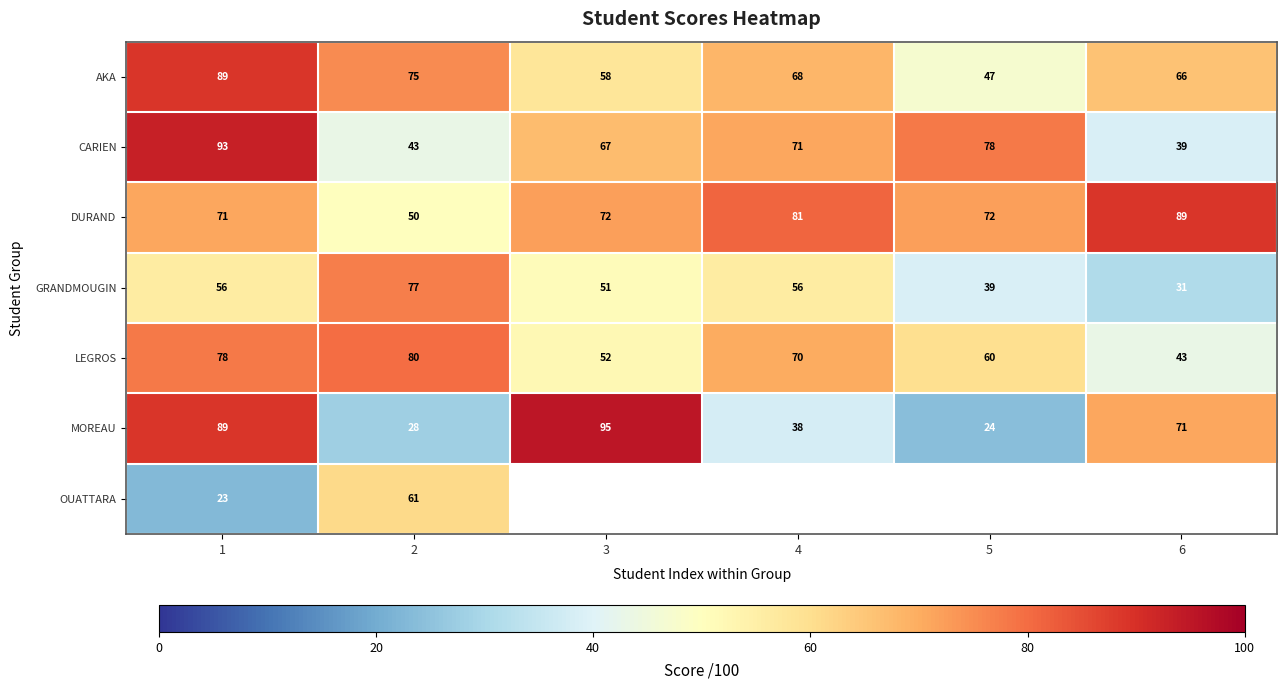

The value of DURAND at 6 is 156.7. True or false?

False